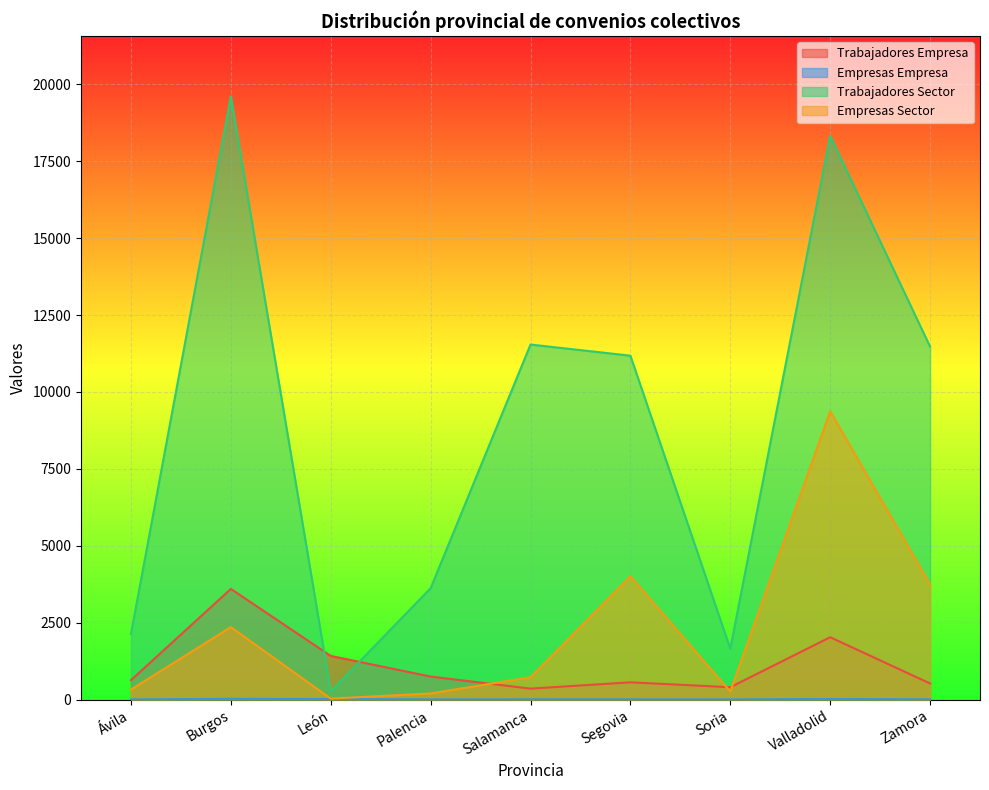

Reading right to left, extract all data points from this chart.

Trabajadores Empresa: Zamora=522	Valladolid=2026	Soria=400	Segovia=560	Salamanca=355	Palencia=747	León=1418	Burgos=3597	Ávila=631
Empresas Empresa: Zamora=7	Valladolid=18	Soria=5	Segovia=7	Salamanca=7	Palencia=6	León=17	Burgos=23	Ávila=5
Trabajadores Sector: Zamora=11476	Valladolid=18328	Soria=1650	Segovia=11180	Salamanca=11542	Palencia=3620	León=270	Burgos=19612	Ávila=2134
Empresas Sector: Zamora=3740	Valladolid=9373	Soria=260	Segovia=4009	Salamanca=726	Palencia=198	León=30	Burgos=2355	Ávila=324